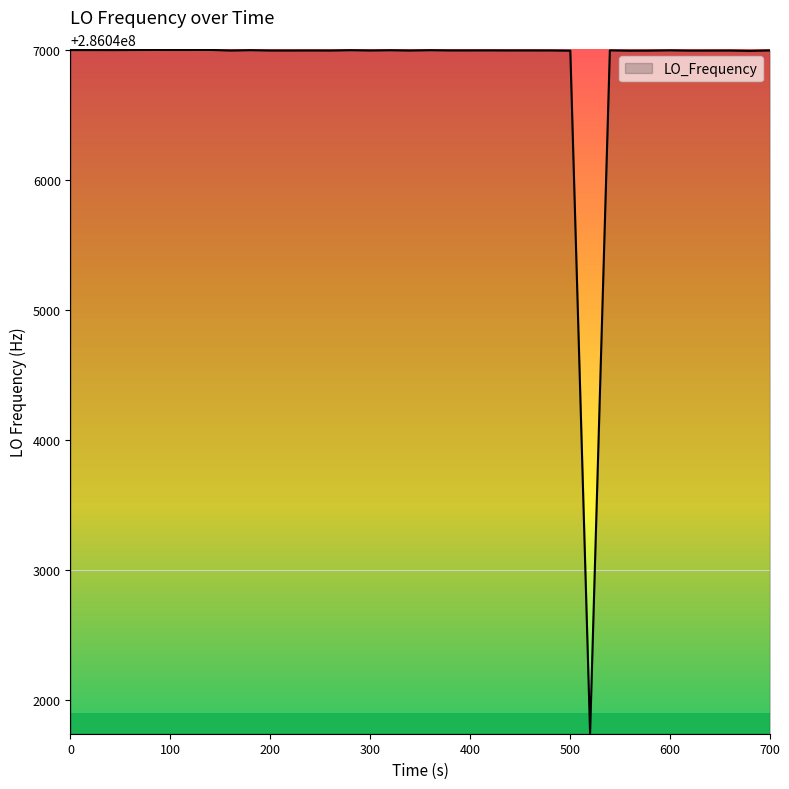

What is the sum of all values?

11441874727.5